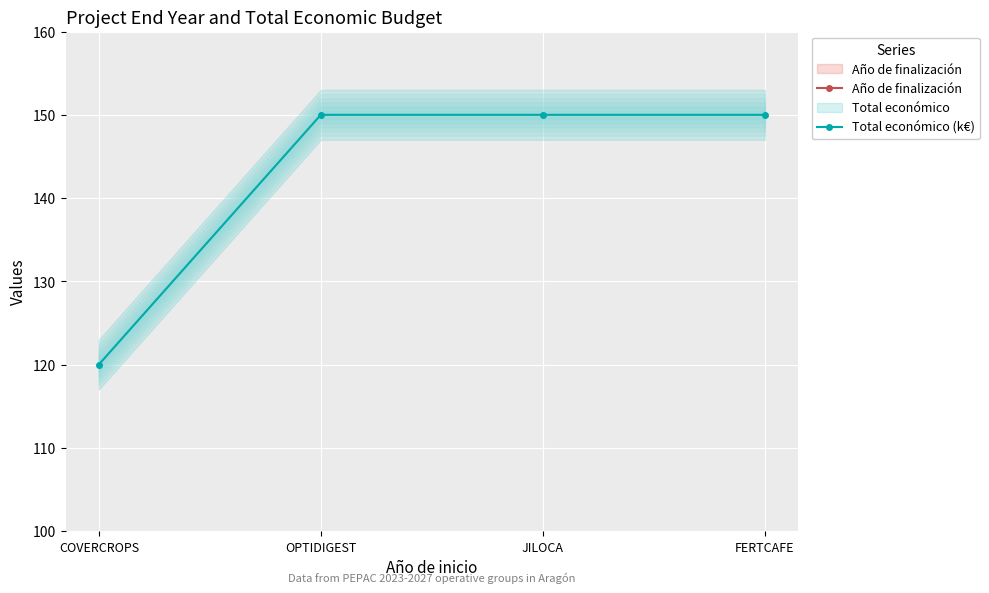

Is this an area chart (filled region under the line)?

No